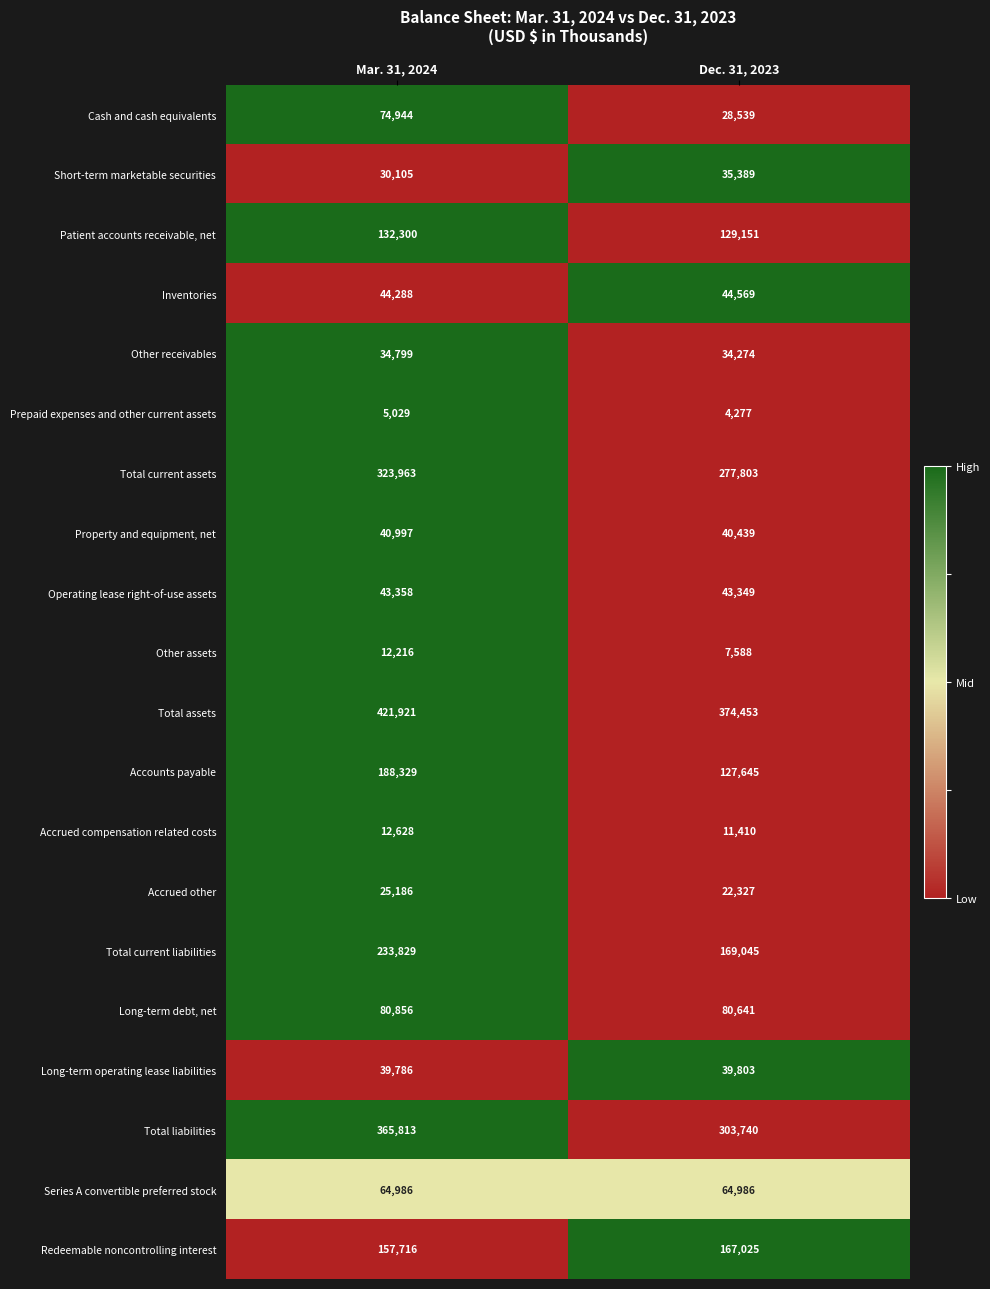

Which series has the largest total across all categories?

Total assets